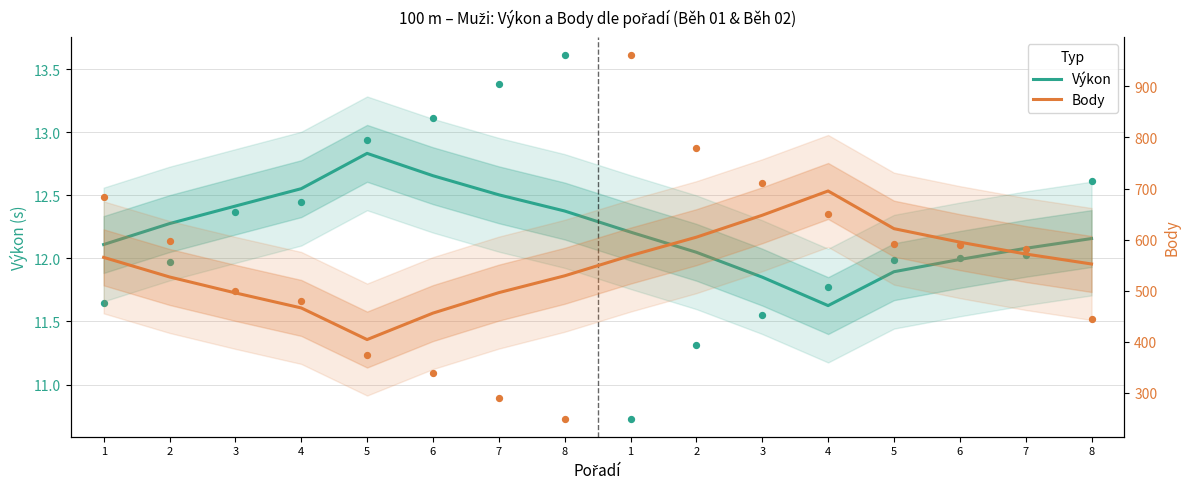

What is the total value across all series at 1?

577.1